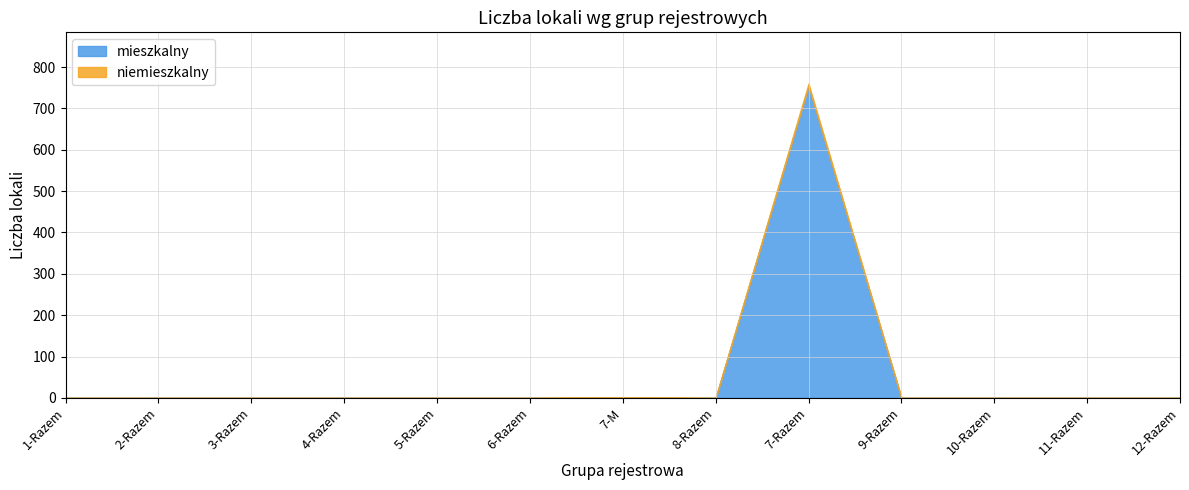

How many interior local peaks does the niemieszkalny series have?

1